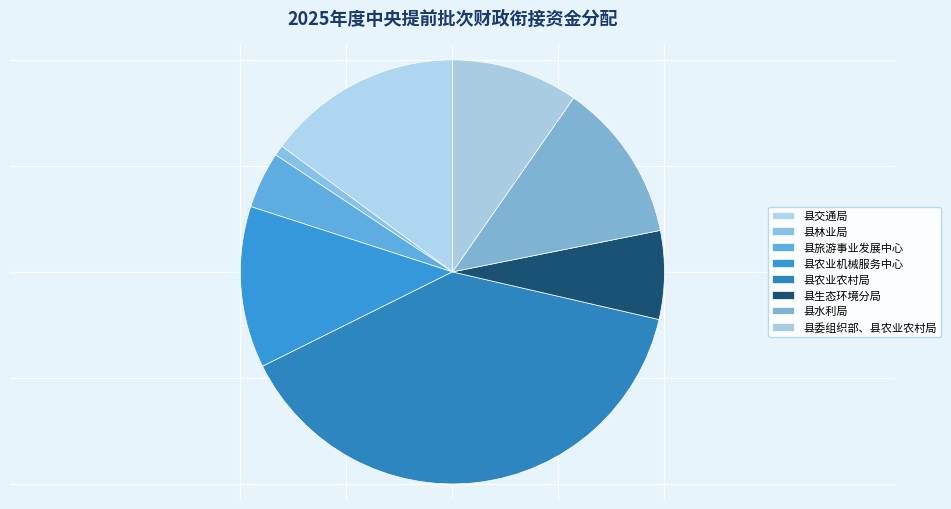

Which category has the biggest portion of the pie?

县农业农村局